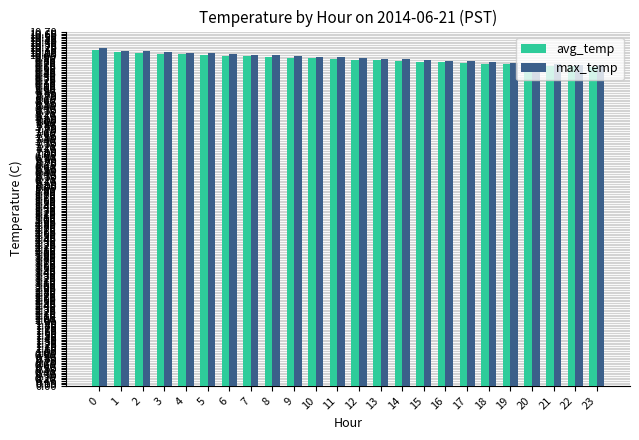

At how many categories does at least one series exceed 9?

24